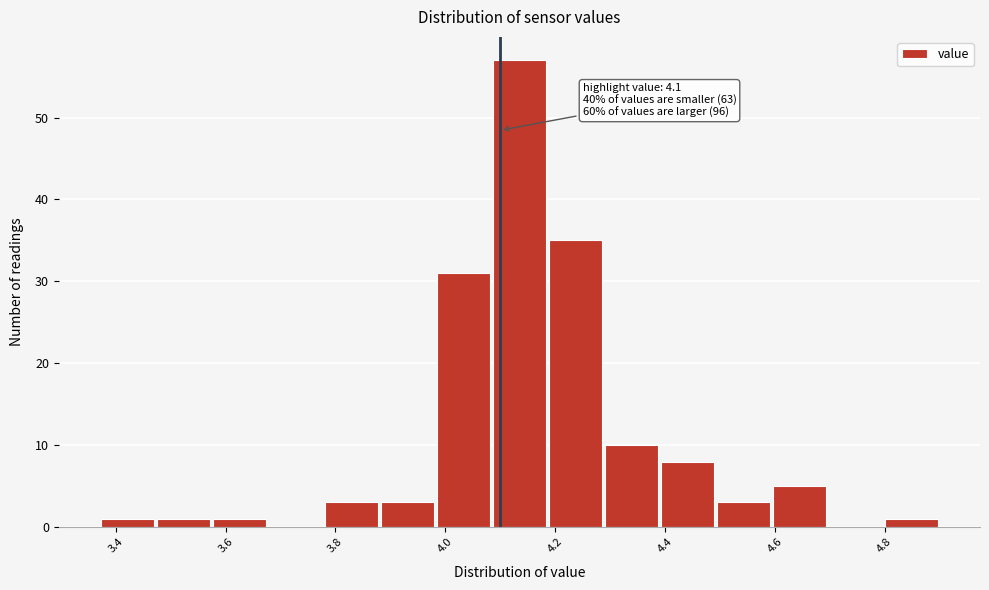

Over which range of the x-axis is the bar tallest?

4.084 to 4.186